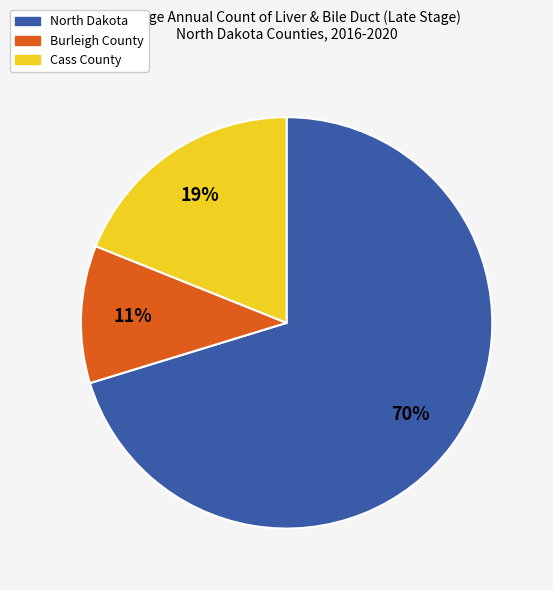

Combined, do Burleigh County and North Dakota account for over 50%?

Yes